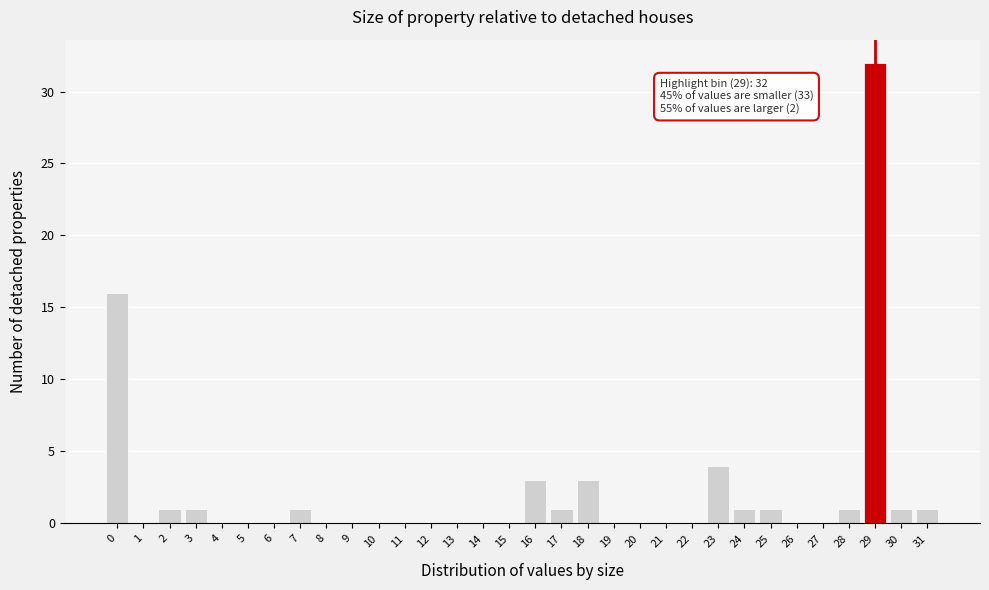

What value does the data have at 29, to the nearest 5?

30